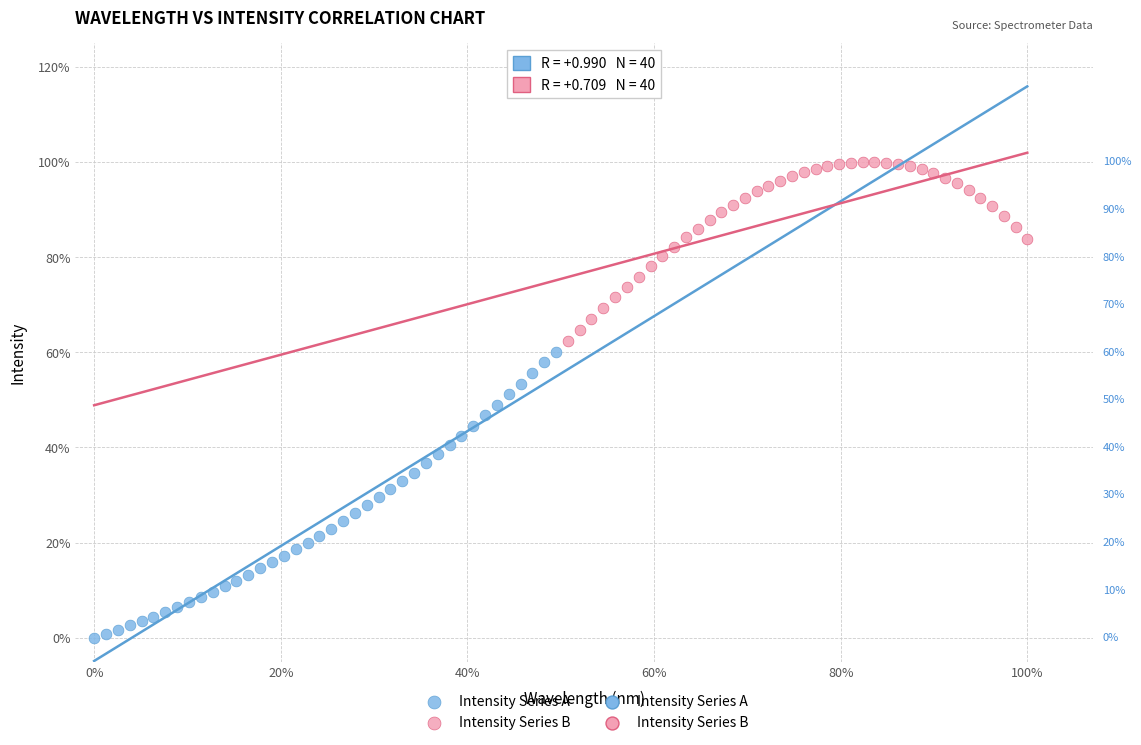

Which series has the largest Y range (max minus min)?

Intensity Series A